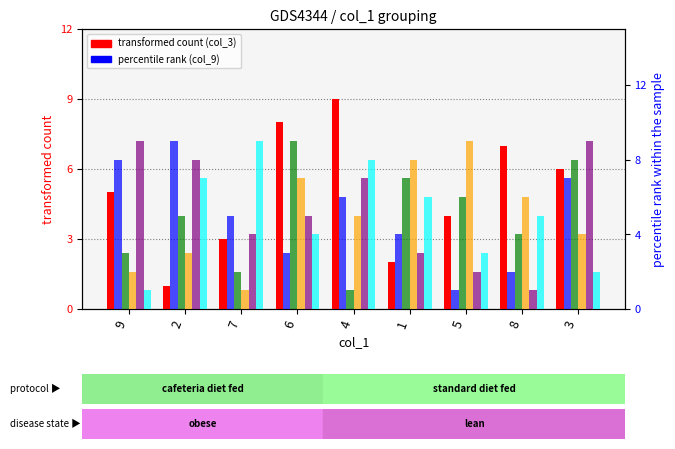

How many groups of bars are there?

9